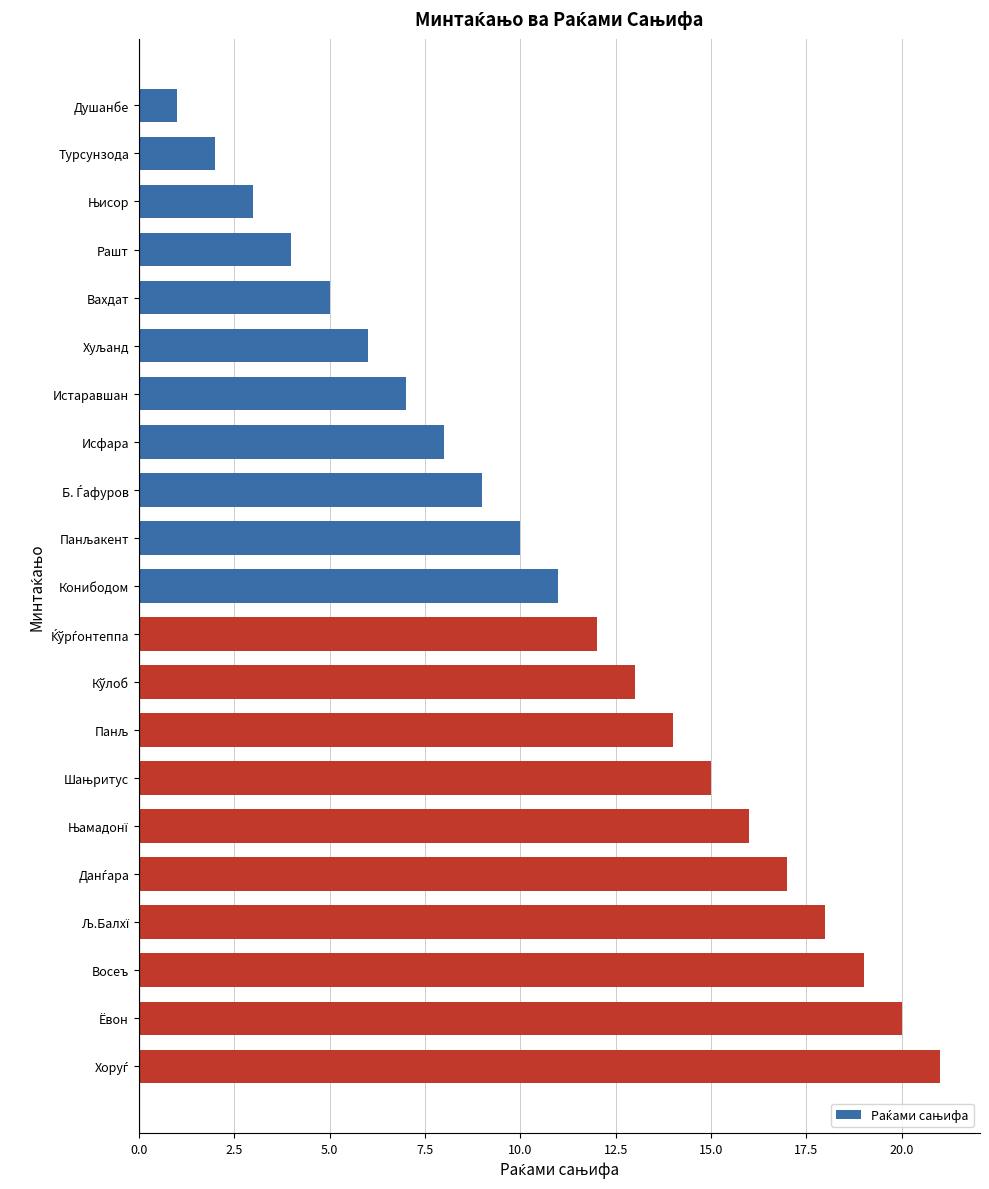

What is the sum of all values?

231